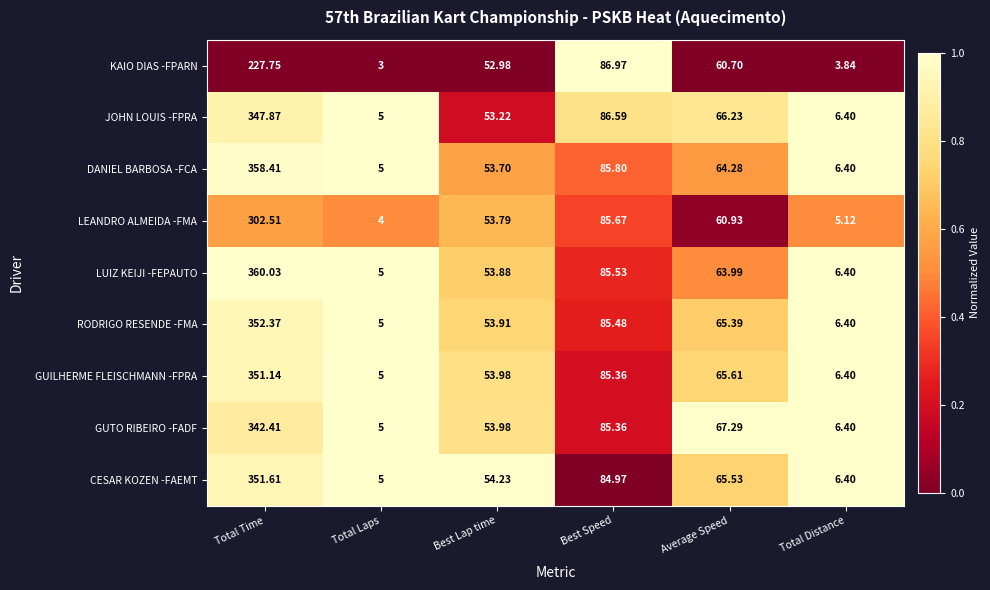

At which label does LEANDRO ALMEIDA -FMA first exceed 60?

Total Time